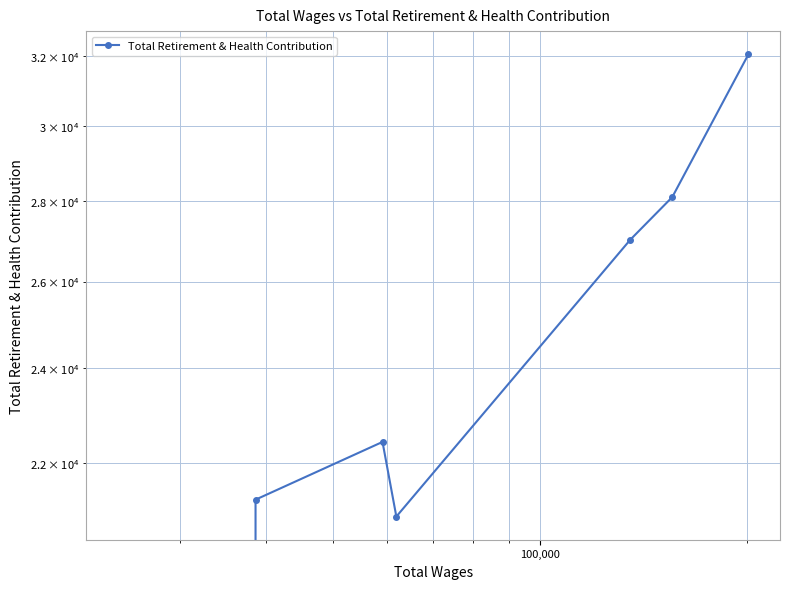

What is the maximum value shown in the chart?

32066